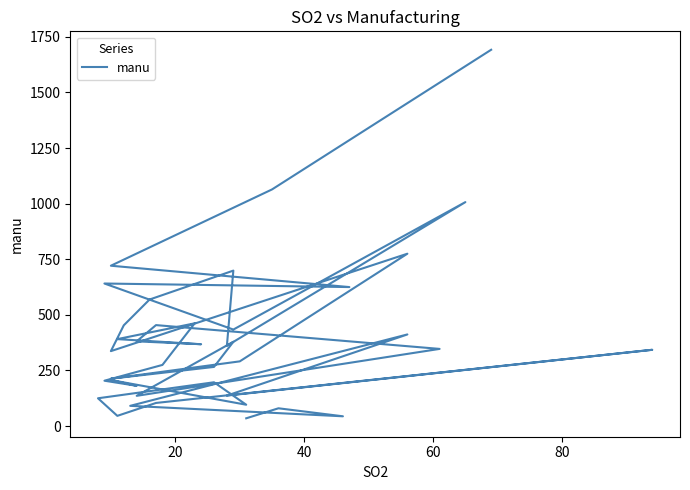

Where is the first local minimum?

40